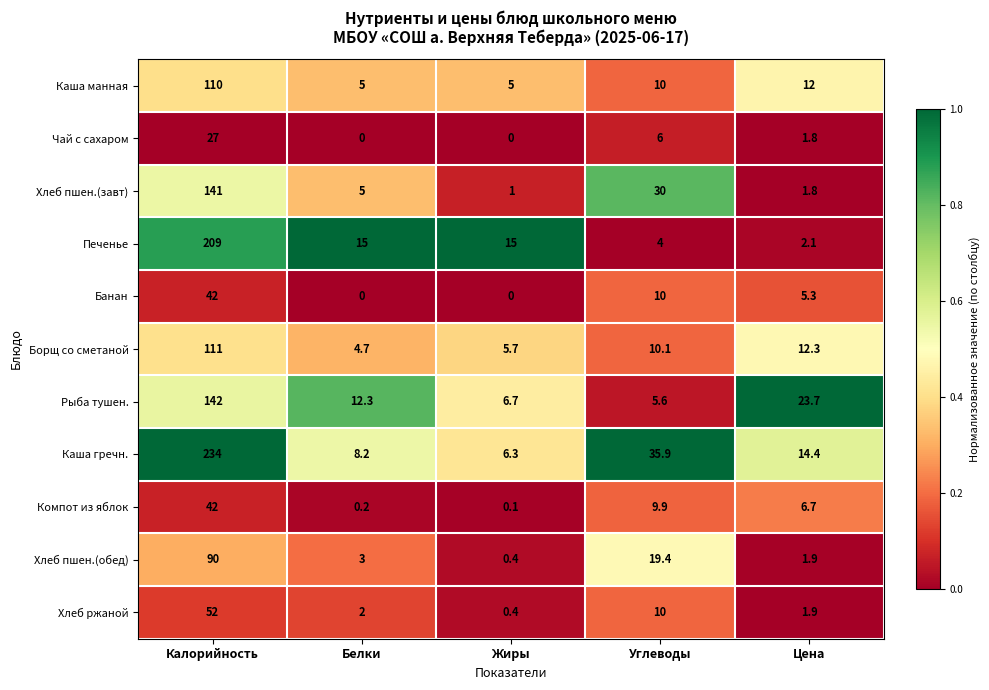

True or false: Каша гречн. has a value of 9.6 at Углеводы.

False